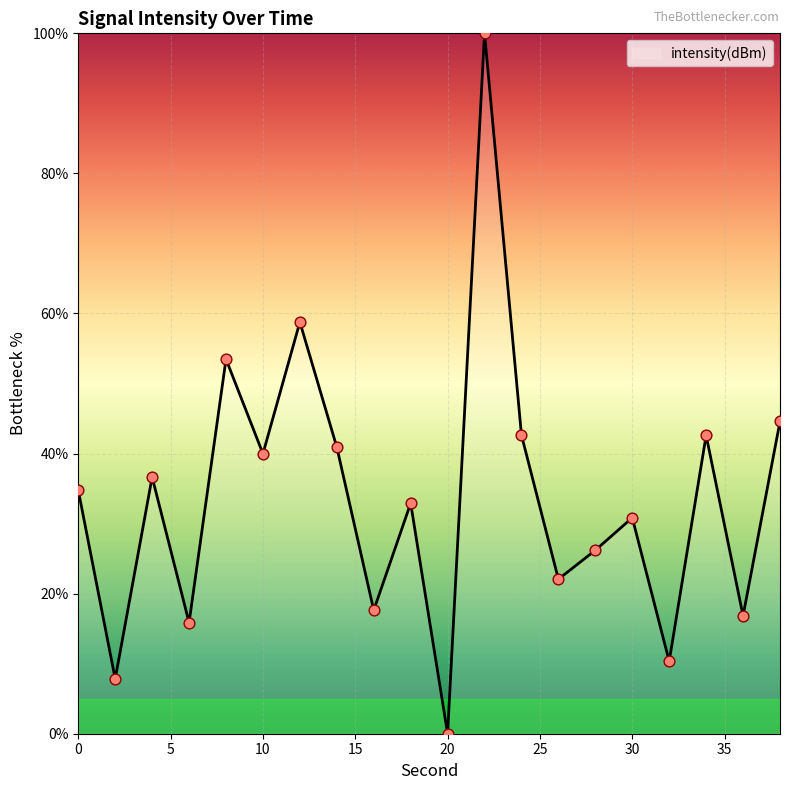

What is the maximum value shown in the chart?

100.0